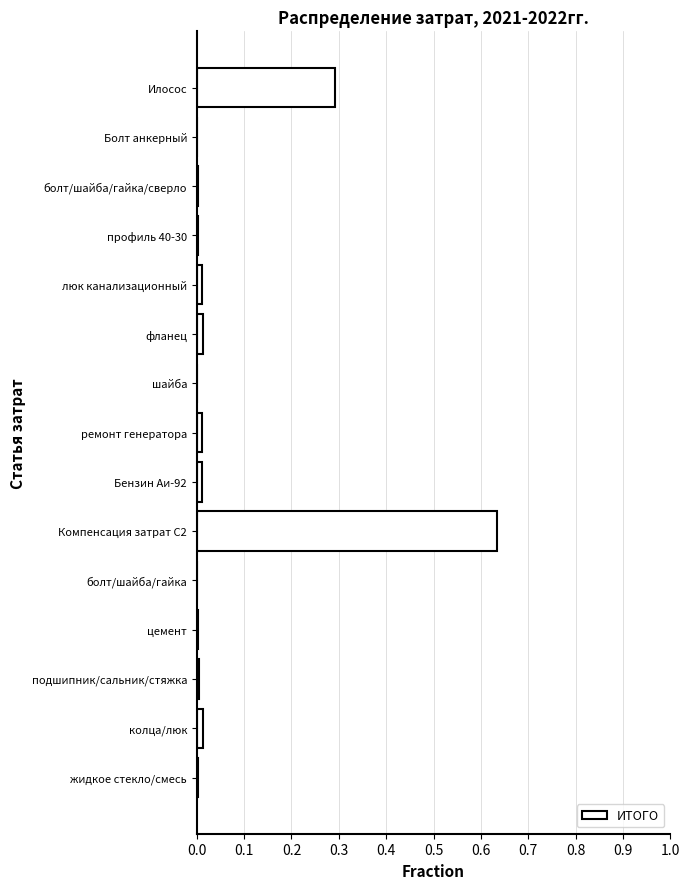

True or false: the data shows 0.0 at фланец.

True